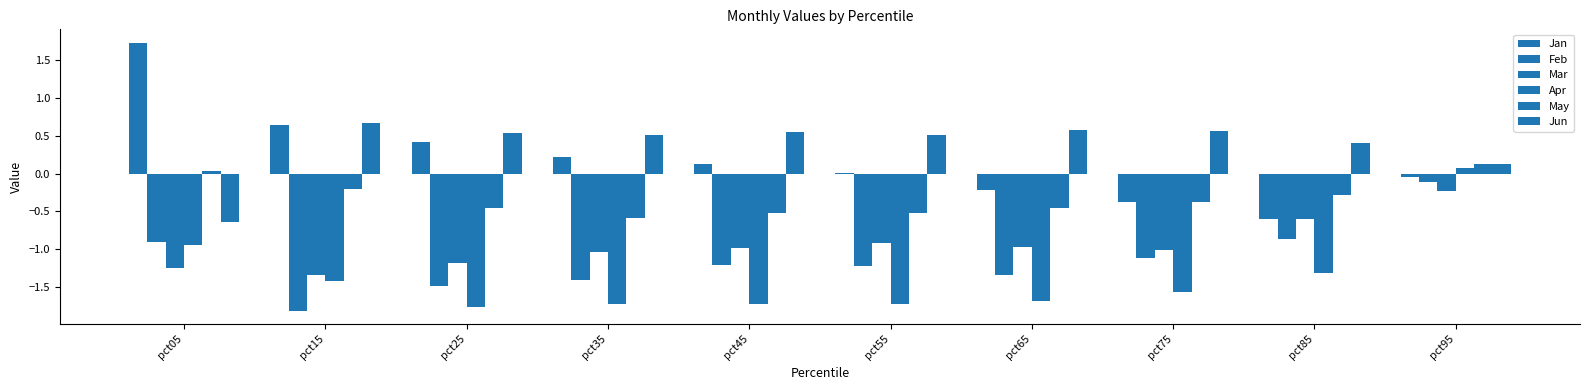

Rank the series at pct25 from highest to lowest value.

Jun, Jan, May, Mar, Feb, Apr